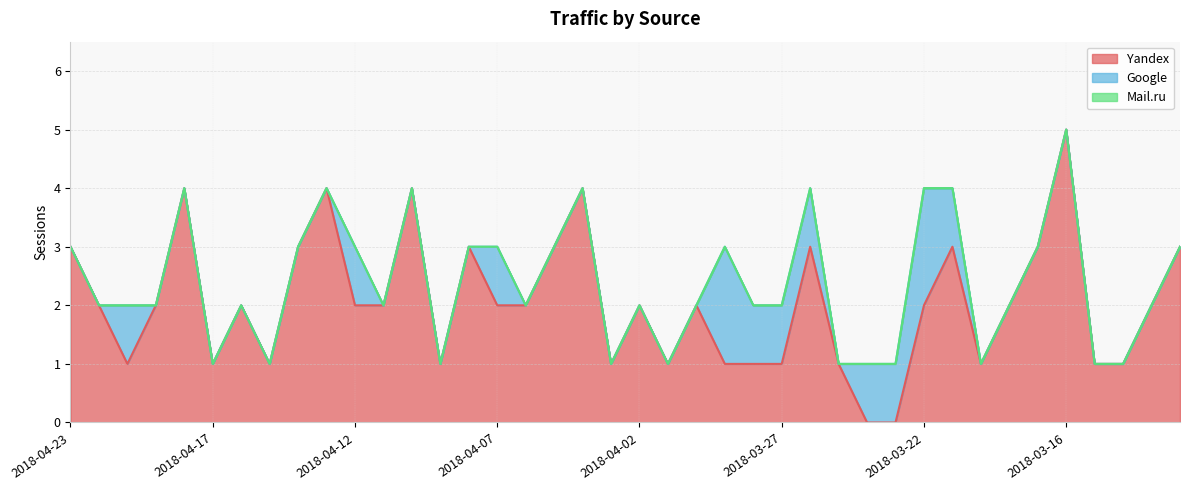

Which series has the largest range (max minus min)?

Yandex